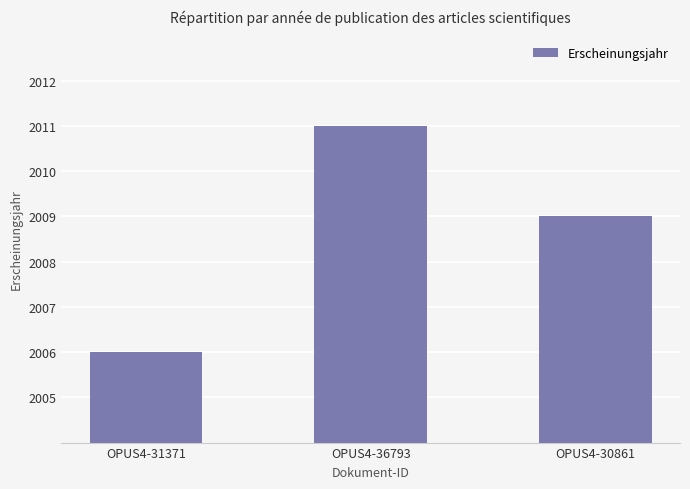

At which label does the data first exceed 2009?

OPUS4-36793